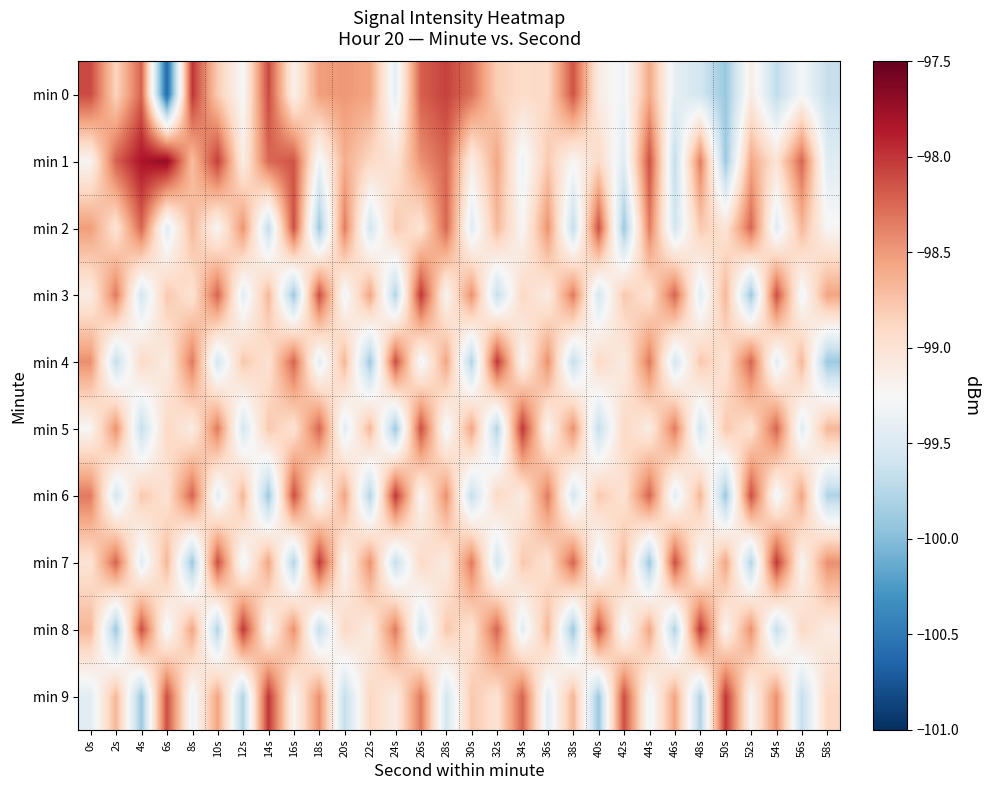

Reading left to right, extract all data points from this chart.

min 0: 0s=-98.1	2s=-98.9	4s=-98.2	6s=-100.6	8s=-98.0	10s=-98.8	12s=-99.3	14s=-98.1	16s=-99.2	18s=-98.5	20s=-98.5	22s=-98.6	24s=-99.4	26s=-98.2	28s=-98.1	30s=-98.3	32s=-98.8	34s=-98.9	36s=-98.9	38s=-98.1	40s=-99.1	42s=-99.3	44s=-98.6	46s=-99.4	48s=-99.6	50s=-99.9	52s=-99.1	54s=-99.7	56s=-99.3	58s=-99.7
min 1: 0s=-99.2	2s=-98.2	4s=-97.8	6s=-97.7	8s=-98.7	10s=-98.0	12s=-99.1	14s=-98.2	16s=-98.1	18s=-99.3	20s=-98.6	22s=-98.9	24s=-99.0	26s=-98.5	28s=-98.2	30s=-99.1	32s=-98.6	34s=-99.3	36s=-98.8	38s=-99.2	40s=-98.9	42s=-99.5	44s=-98.1	46s=-99.7	48s=-98.3	50s=-99.9	52s=-98.6	54s=-99.0	56s=-98.2	58s=-99.5
min 2: 0s=-98.5	2s=-99.0	4s=-98.2	6s=-99.5	8s=-98.7	10s=-99.2	12s=-98.5	14s=-99.7	16s=-98.1	18s=-99.9	20s=-98.3	22s=-99.6	24s=-98.8	26s=-99.0	28s=-98.2	30s=-99.5	32s=-98.7	34s=-99.2	36s=-98.5	38s=-99.7	40s=-98.1	42s=-99.9	44s=-98.3	46s=-99.6	48s=-98.8	50s=-99.0	52s=-98.2	54s=-99.5	56s=-98.7	58s=-99.2
min 3: 0s=-99.1	2s=-98.3	4s=-99.6	6s=-98.8	8s=-99.0	10s=-98.2	12s=-99.4	14s=-98.7	16s=-99.9	18s=-98.1	20s=-99.3	22s=-98.6	24s=-99.8	26s=-98.0	28s=-99.2	30s=-98.4	32s=-99.7	34s=-98.9	36s=-99.1	38s=-98.3	40s=-99.6	42s=-98.8	44s=-99.0	46s=-98.2	48s=-99.4	50s=-98.7	52s=-99.9	54s=-98.1	56s=-99.3	58s=-98.6
min 4: 0s=-98.4	2s=-99.7	4s=-98.9	6s=-99.1	8s=-98.3	10s=-99.6	12s=-98.8	14s=-99.0	16s=-98.2	18s=-99.4	20s=-98.7	22s=-99.9	24s=-98.1	26s=-99.3	28s=-98.6	30s=-99.8	32s=-98.0	34s=-99.2	36s=-98.4	38s=-99.7	40s=-98.9	42s=-99.1	44s=-98.3	46s=-99.6	48s=-98.8	50s=-99.0	52s=-98.2	54s=-99.4	56s=-98.7	58s=-99.9
min 5: 0s=-99.2	2s=-98.4	4s=-99.7	6s=-98.9	8s=-99.1	10s=-98.3	12s=-99.6	14s=-98.8	16s=-99.0	18s=-98.2	20s=-99.4	22s=-98.7	24s=-99.9	26s=-98.1	28s=-99.3	30s=-98.6	32s=-99.8	34s=-98.0	36s=-99.2	38s=-98.4	40s=-99.7	42s=-98.9	44s=-99.1	46s=-98.3	48s=-99.6	50s=-98.8	52s=-99.0	54s=-98.2	56s=-99.4	58s=-98.7
min 6: 0s=-98.3	2s=-99.6	4s=-98.8	6s=-99.0	8s=-98.2	10s=-99.4	12s=-98.7	14s=-99.9	16s=-98.1	18s=-99.3	20s=-98.6	22s=-99.8	24s=-98.0	26s=-99.2	28s=-98.4	30s=-99.7	32s=-98.9	34s=-99.1	36s=-98.3	38s=-99.6	40s=-98.8	42s=-99.0	44s=-98.2	46s=-99.4	48s=-98.7	50s=-99.9	52s=-98.1	54s=-99.3	56s=-98.6	58s=-99.8
min 7: 0s=-99.0	2s=-98.2	4s=-99.4	6s=-98.7	8s=-99.9	10s=-98.1	12s=-99.3	14s=-98.6	16s=-99.8	18s=-98.0	20s=-99.2	22s=-98.4	24s=-99.7	26s=-98.9	28s=-99.1	30s=-98.3	32s=-99.6	34s=-98.8	36s=-99.0	38s=-98.2	40s=-99.4	42s=-98.7	44s=-99.9	46s=-98.1	48s=-99.3	50s=-98.6	52s=-99.8	54s=-98.0	56s=-99.2	58s=-98.4
min 8: 0s=-98.7	2s=-99.9	4s=-98.1	6s=-99.3	8s=-98.6	10s=-99.8	12s=-98.0	14s=-99.2	16s=-98.4	18s=-99.7	20s=-98.9	22s=-99.1	24s=-98.3	26s=-99.6	28s=-98.8	30s=-99.0	32s=-98.2	34s=-99.4	36s=-98.7	38s=-99.9	40s=-98.1	42s=-99.3	44s=-98.6	46s=-99.8	48s=-98.0	50s=-99.2	52s=-98.4	54s=-99.7	56s=-98.9	58s=-99.1
min 9: 0s=-99.4	2s=-98.7	4s=-99.9	6s=-98.1	8s=-99.3	10s=-98.6	12s=-99.8	14s=-98.0	16s=-99.2	18s=-98.4	20s=-99.7	22s=-98.9	24s=-99.1	26s=-98.3	28s=-99.6	30s=-98.8	32s=-99.0	34s=-98.2	36s=-99.4	38s=-98.7	40s=-99.9	42s=-98.1	44s=-99.3	46s=-98.6	48s=-99.8	50s=-98.0	52s=-99.2	54s=-98.4	56s=-99.7	58s=-98.9